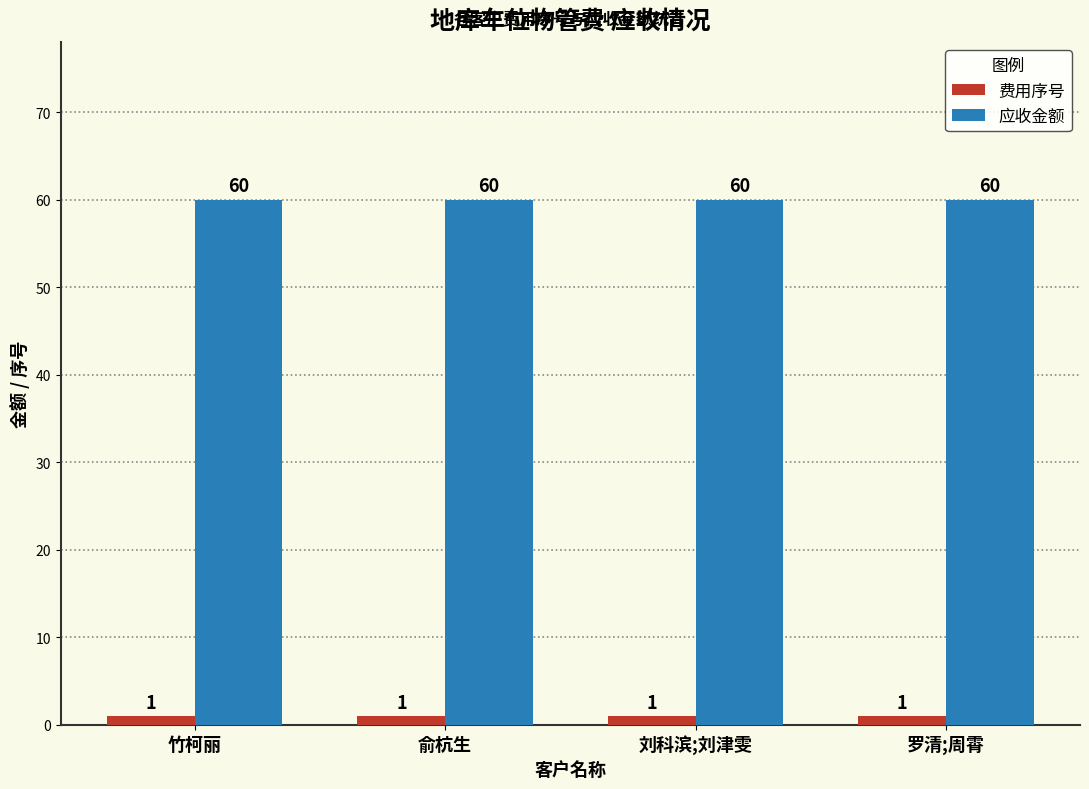

At 罗清;周霄, list the series in order from largest to smallest.

应收金额, 费用序号